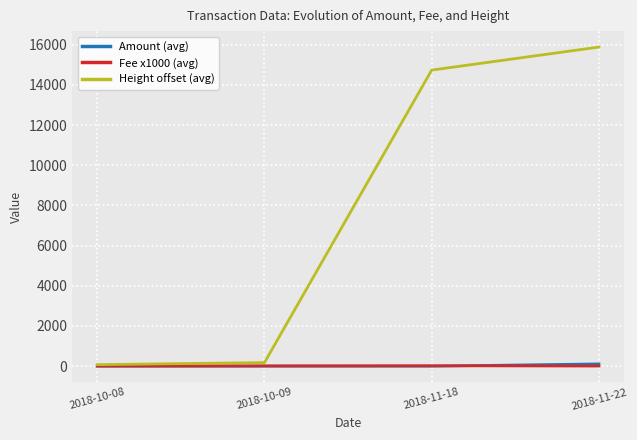

At which category does the chart reach its peak across all series?

2018-11-22